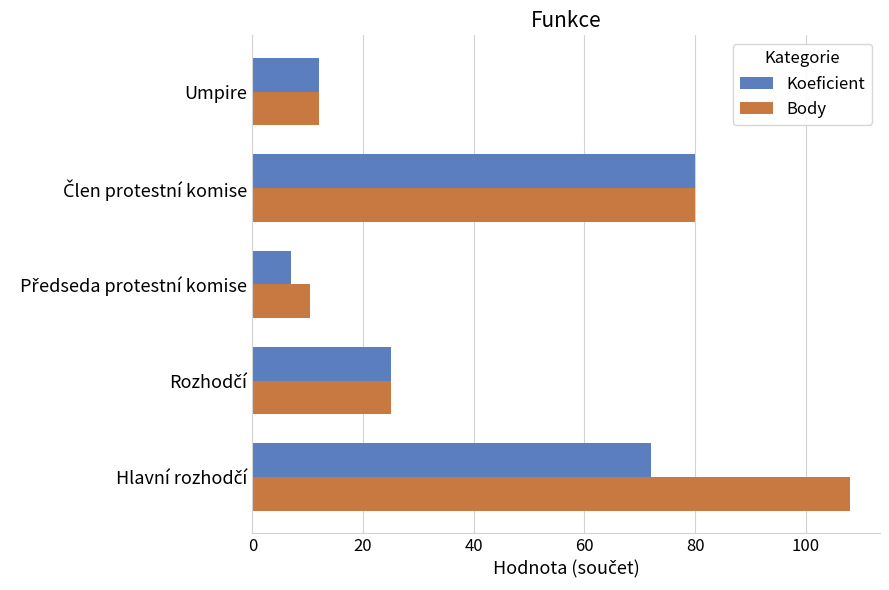

Which series has the largest range (max minus min)?

Body